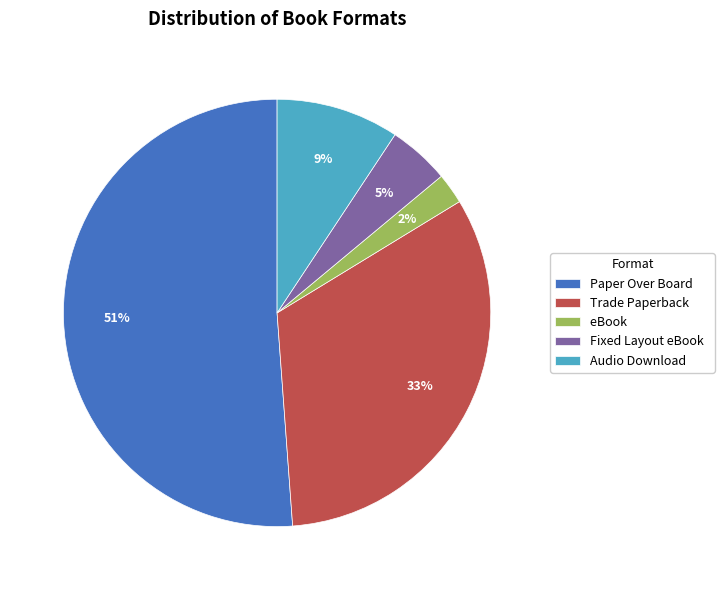

What is the largest slice in the pie chart?

Paper Over Board